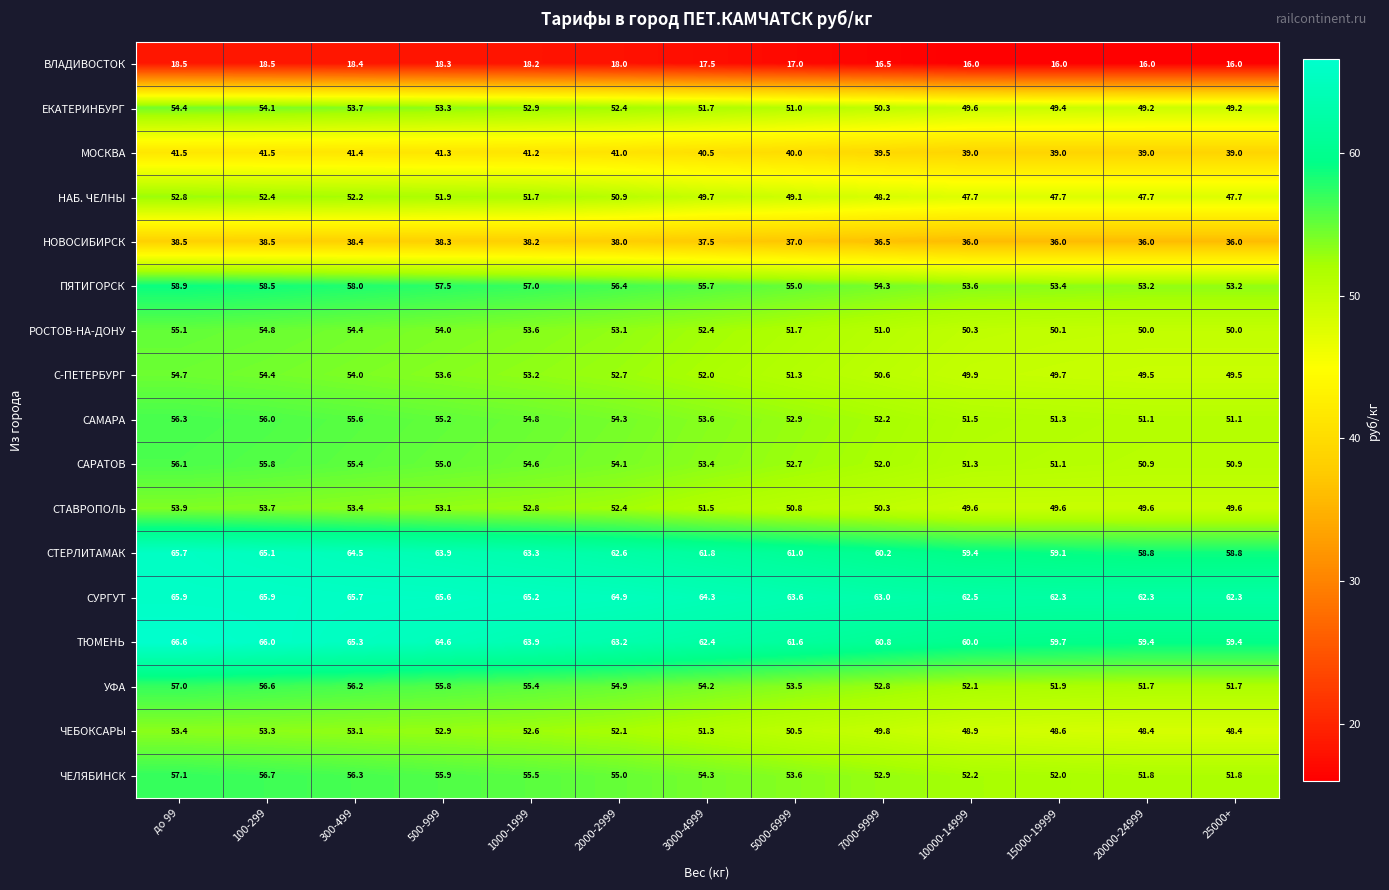

At which category is the sum across all series the highest?

до 99